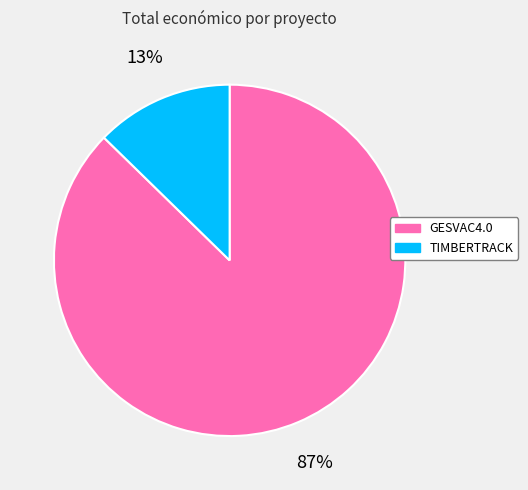

Is it true that TIMBERTRACK is 13% of the pie?

True